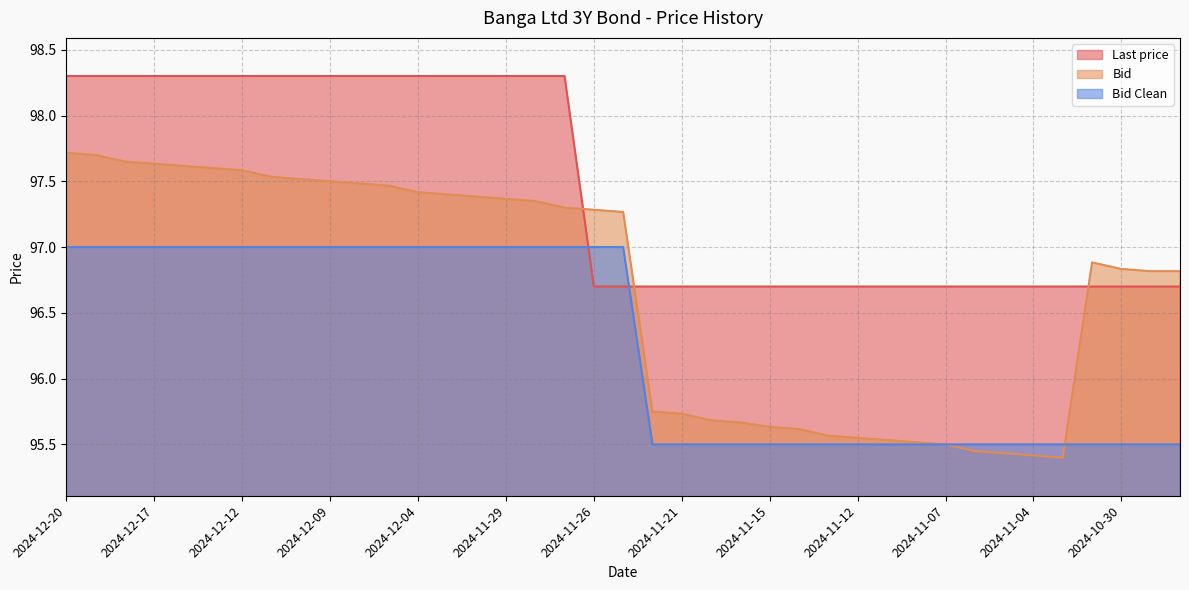

How many lines are shown in the chart?

3